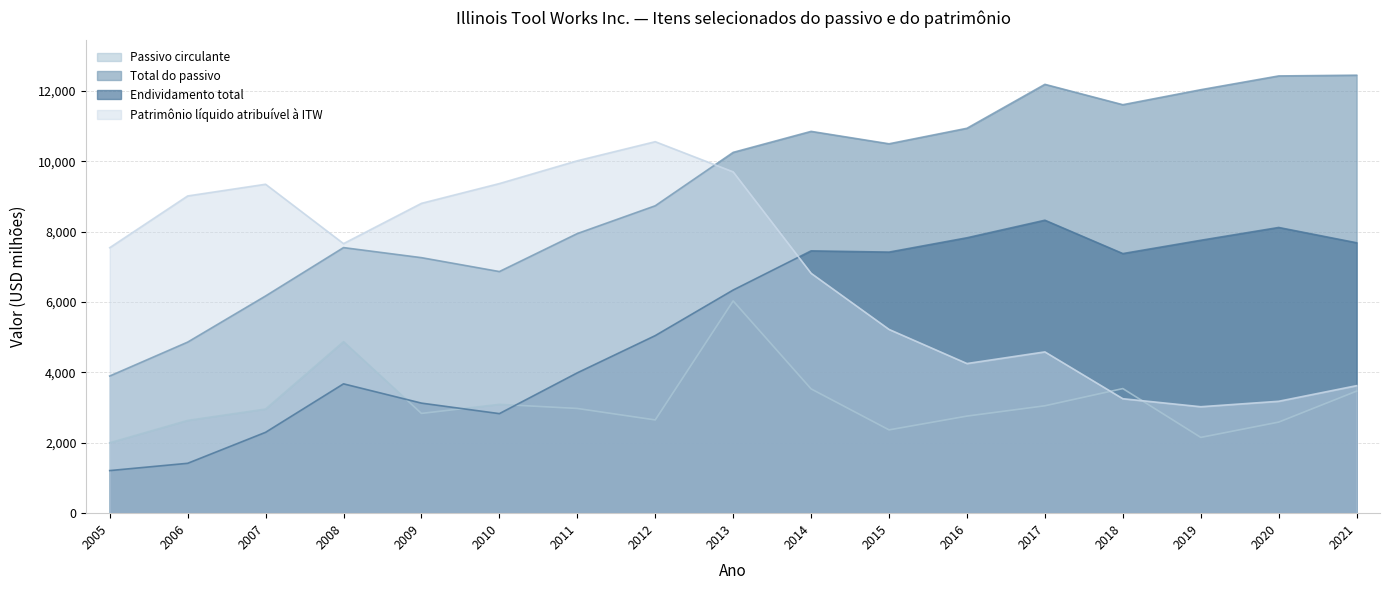

How many series are shown in this chart?

4